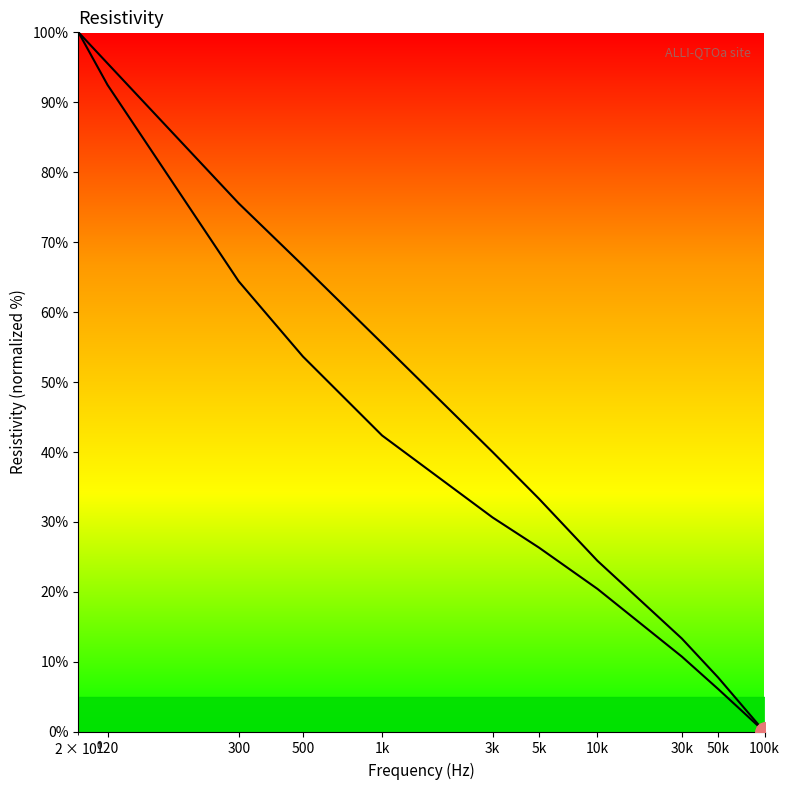

How many data points in As-received_Res (ohm.m) are above 30?

6